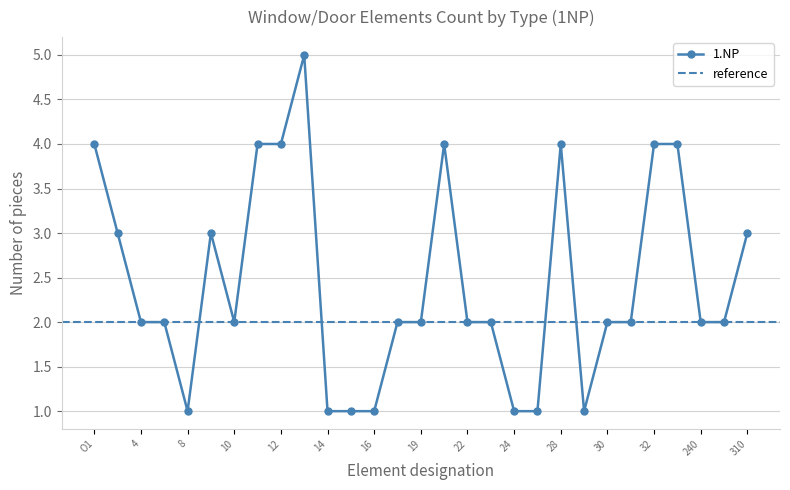

What is the smallest value displayed?

1